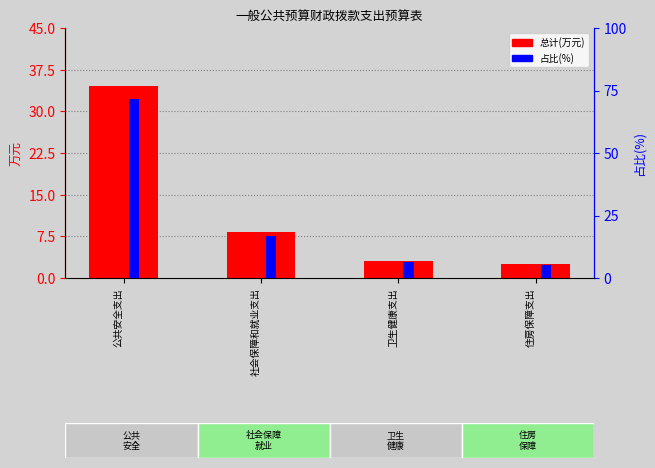

At which category is the sum across all series the highest?

公共安全支出